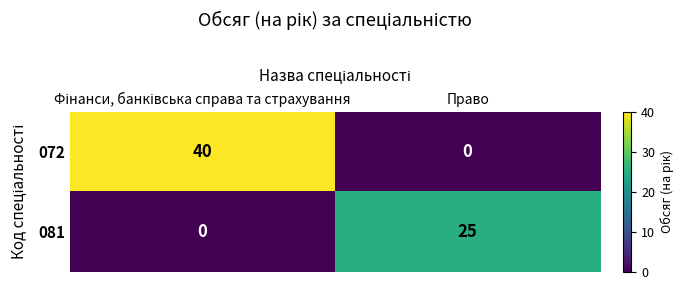

Rank the series by their average value, from lowest to highest.

081, 072